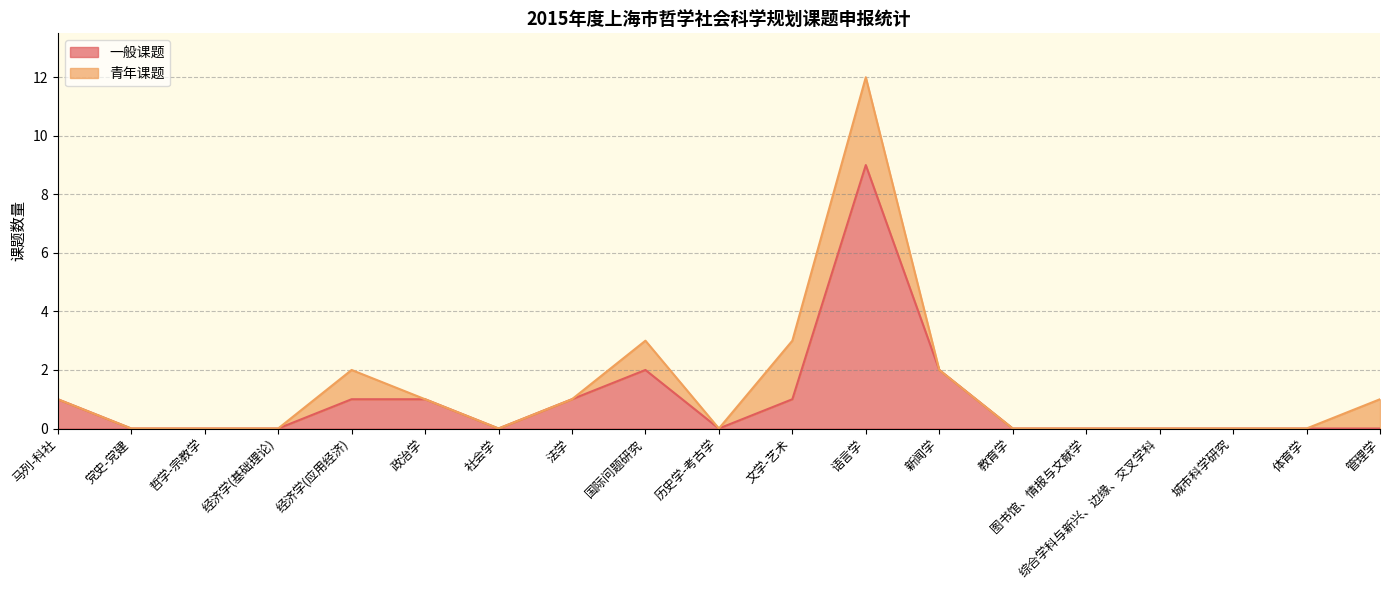

How many values exceed 0?

8